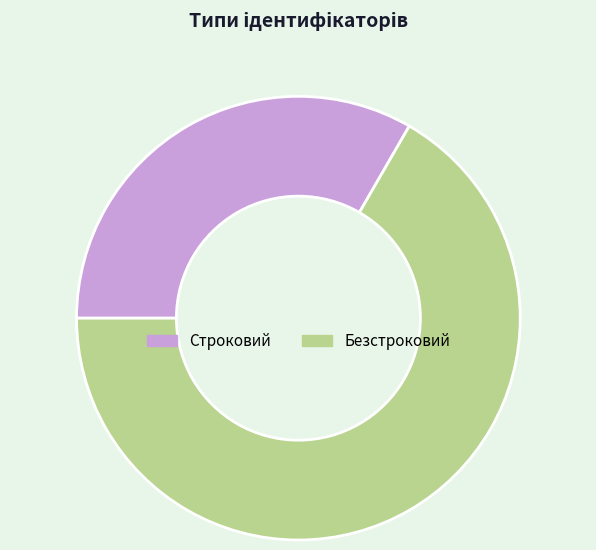

Is there any slice that represents more than half of the pie?

Yes